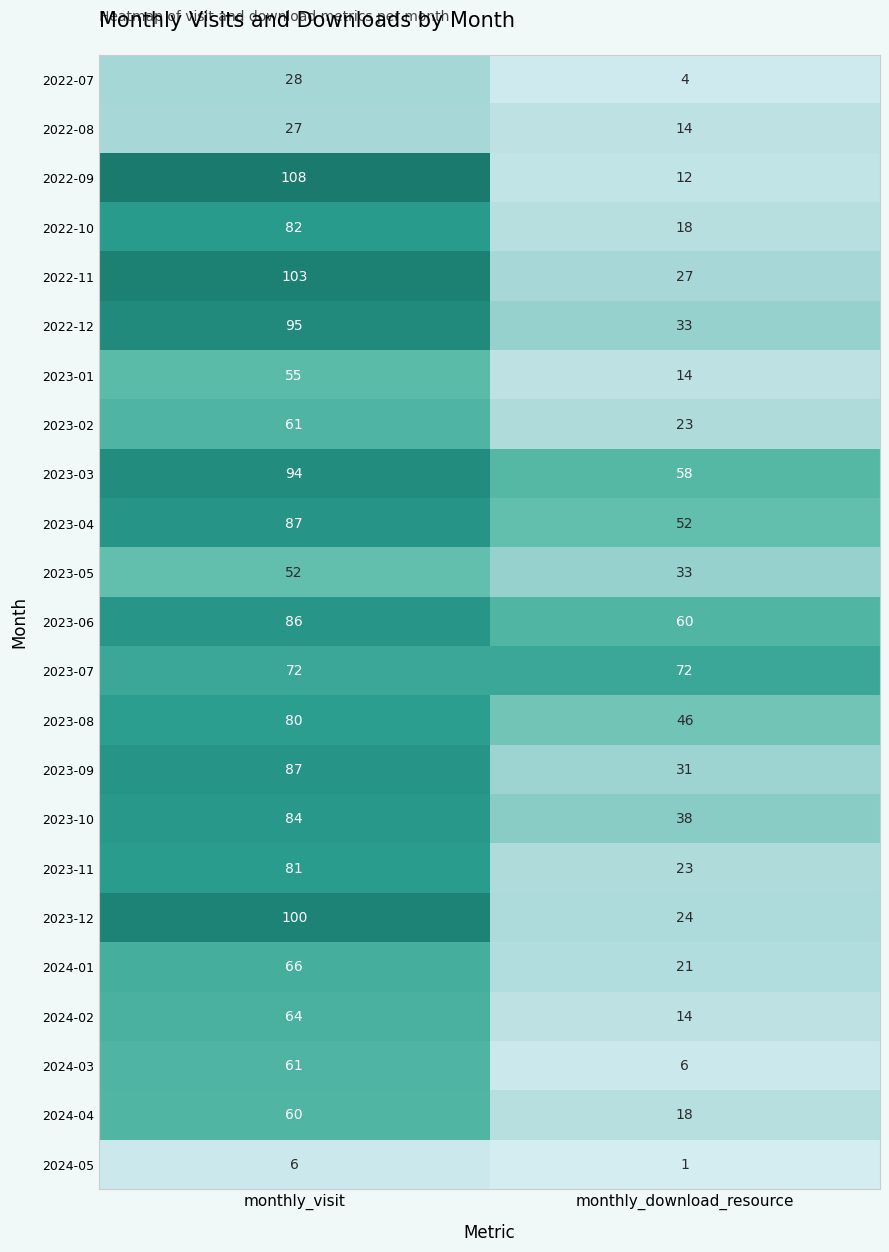

At which category is the sum across all series the highest?

monthly_visit